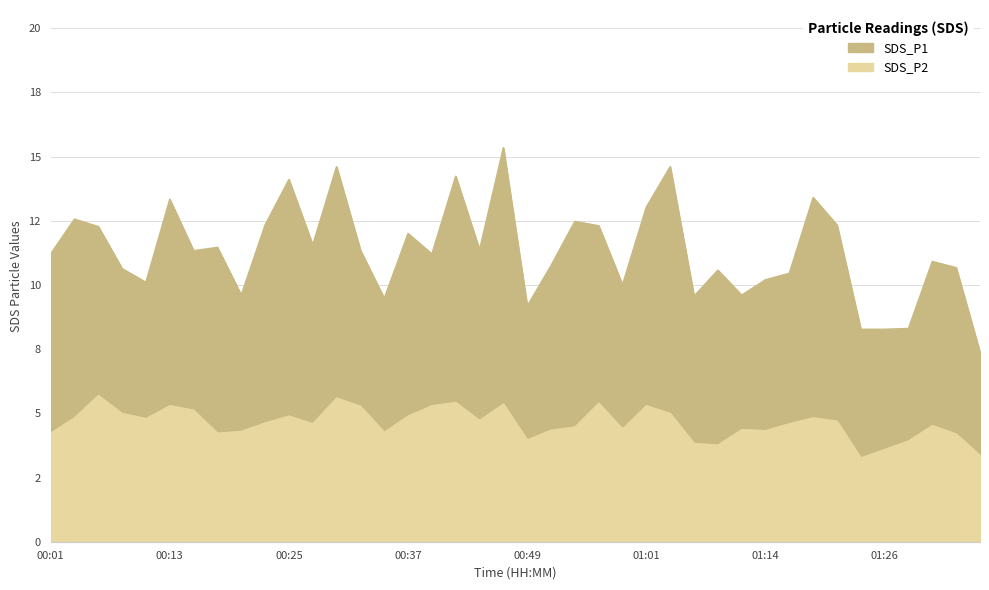

How many values are below 4?

7